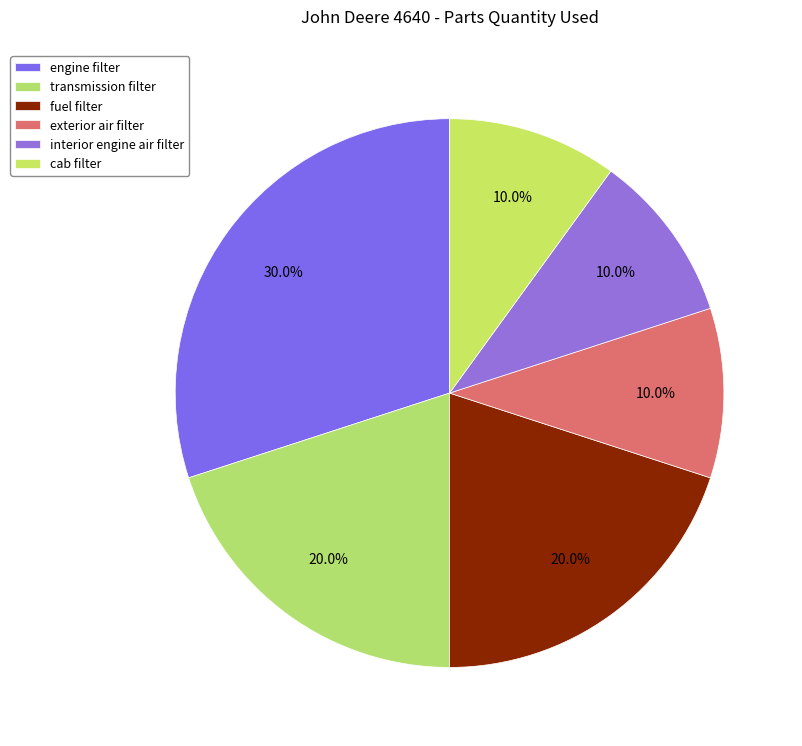

Does exterior air filter represent more than half of the total?

No